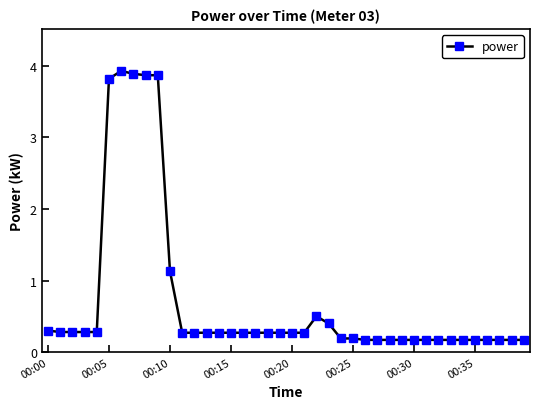

What is the value of the 27th point from the left?

0.2